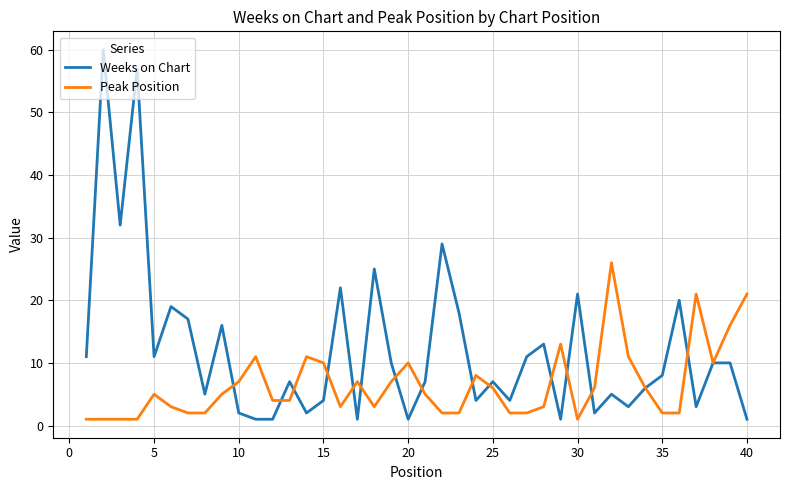

Rank the series by their maximum value, from lowest to highest.

Peak Position, Weeks on Chart